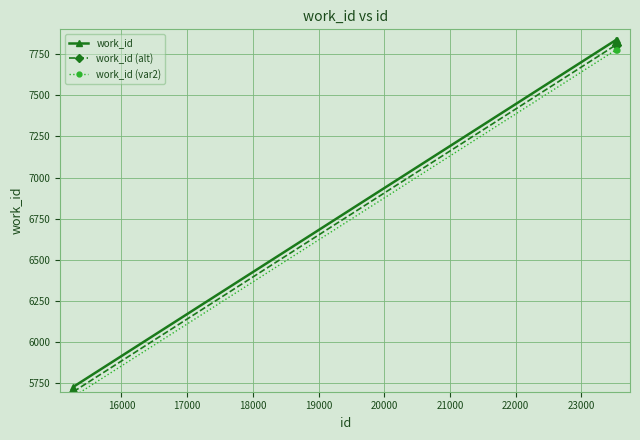

How many lines are shown in the chart?

3